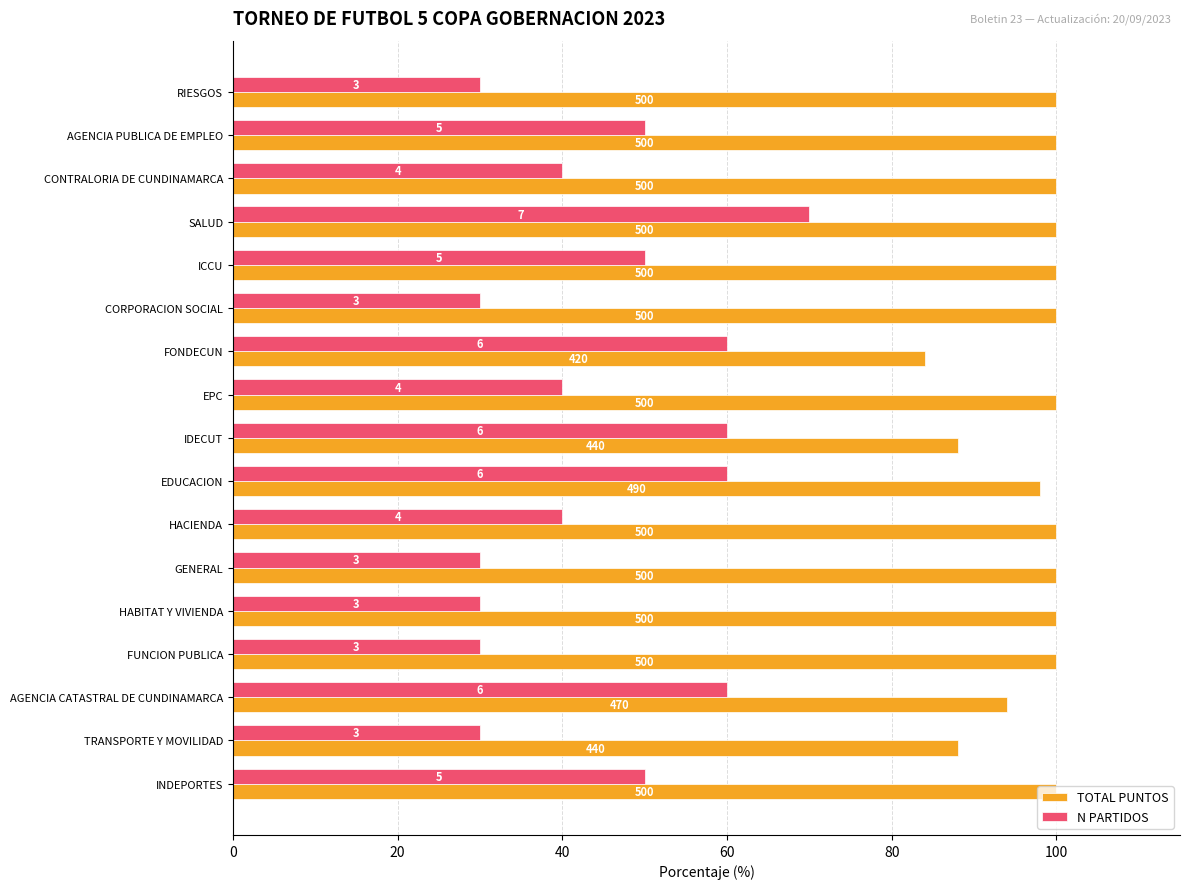

List the series in order of their peak value, highest first.

TOTAL PUNTOS, N PARTIDOS